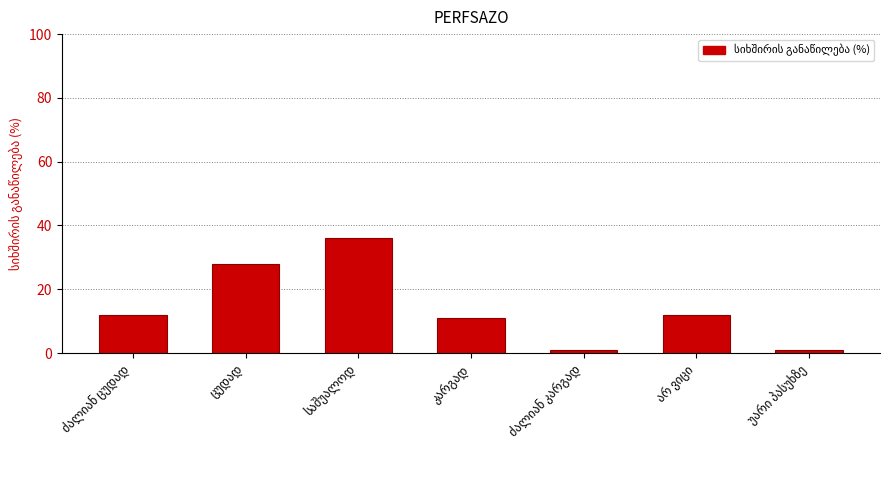

What is the value of the 2nd bar from the left?

28